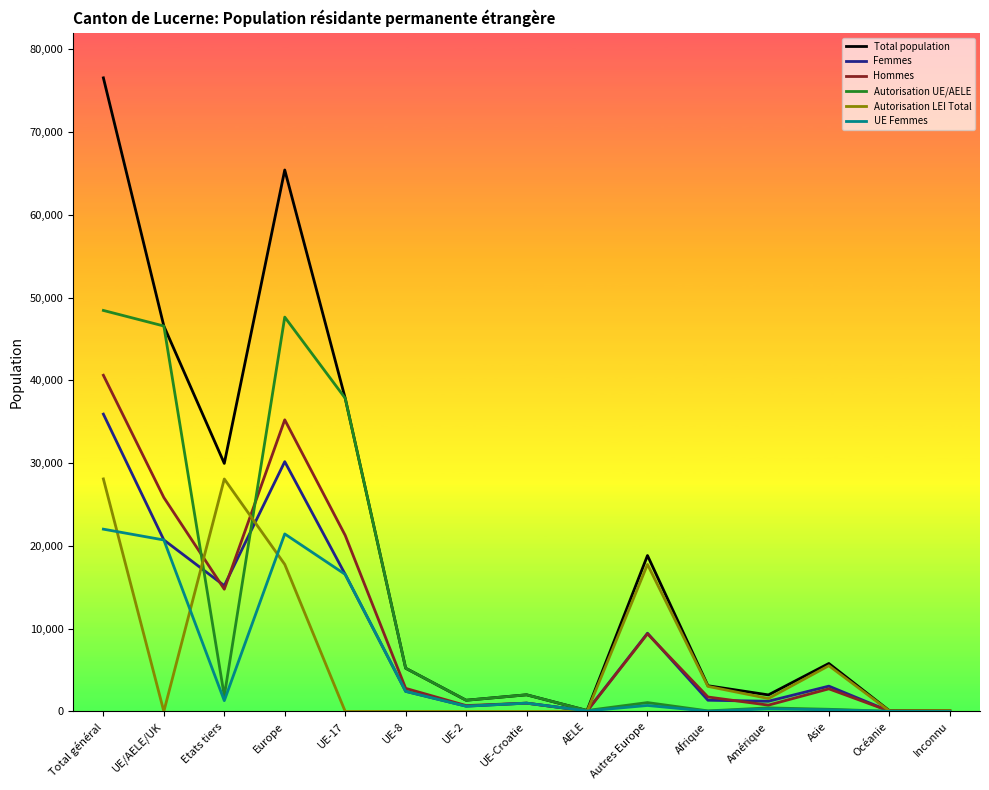

Where does the Autorisation LEI Total series first go above 107?

Total général